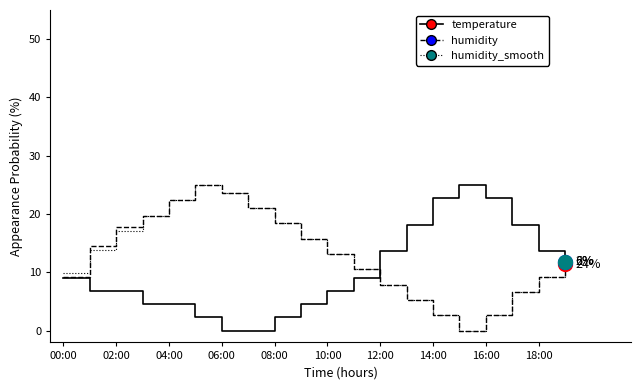

How many lines are shown in the chart?

3